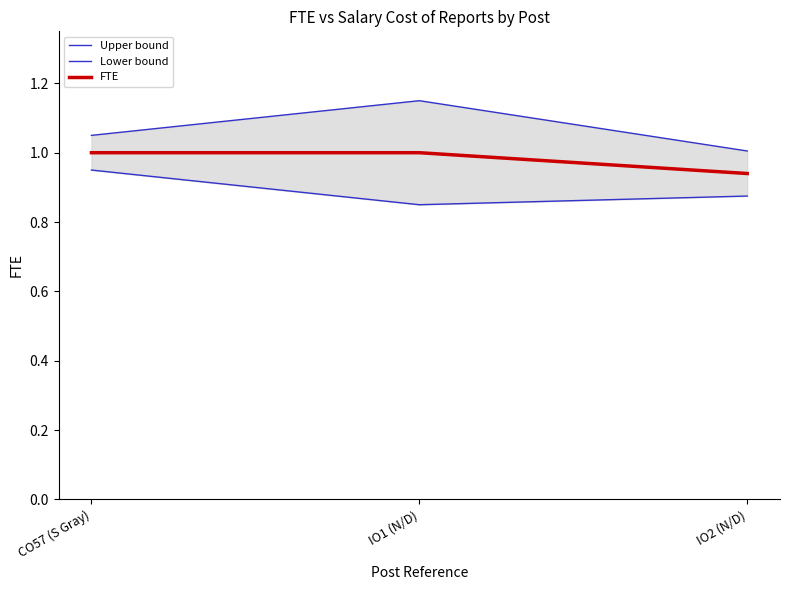

The Upper bound series shows 1.1 at CO57 (S Gray). True or false?

True